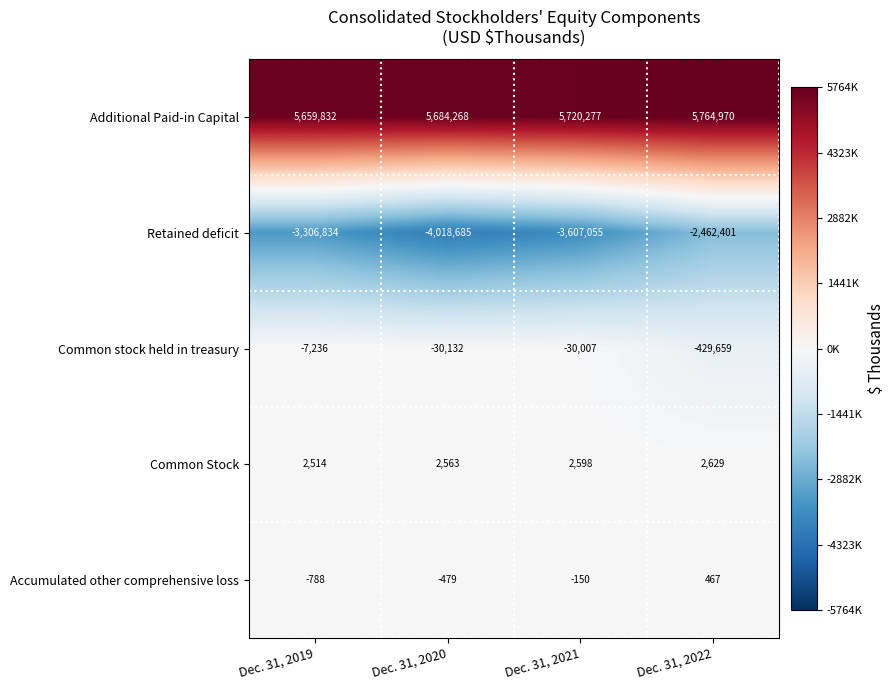

Count the Additional Paid-in Capital values in the range 5684268 to 5764970.

3